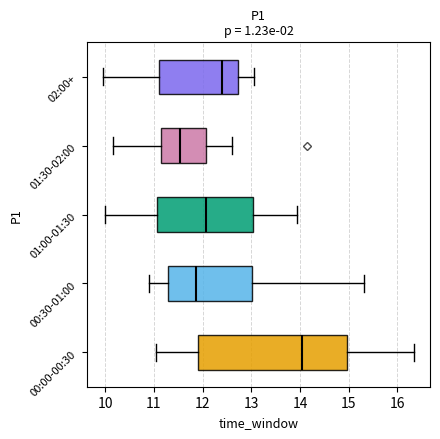

Reading bottom to top, read every box against the x-axis: the position of its median line, the range the box covers, and the ends of its whiskers. The values are not printed on the chart, so give them approximately, as read against the axis.

00:00-00:30: median 14.0, box 11.9 to 15.0, whiskers 11.1 to 16.4
00:30-01:00: median 11.9, box 11.3 to 13.0, whiskers 10.9 to 15.3
01:00-01:30: median 12.1, box 11.1 to 13.0, whiskers 10.0 to 13.9
01:30-02:00: median 11.5, box 11.1 to 12.1, whiskers 10.2 to 12.6
02:00+: median 12.4, box 11.1 to 12.7, whiskers 10.0 to 13.1